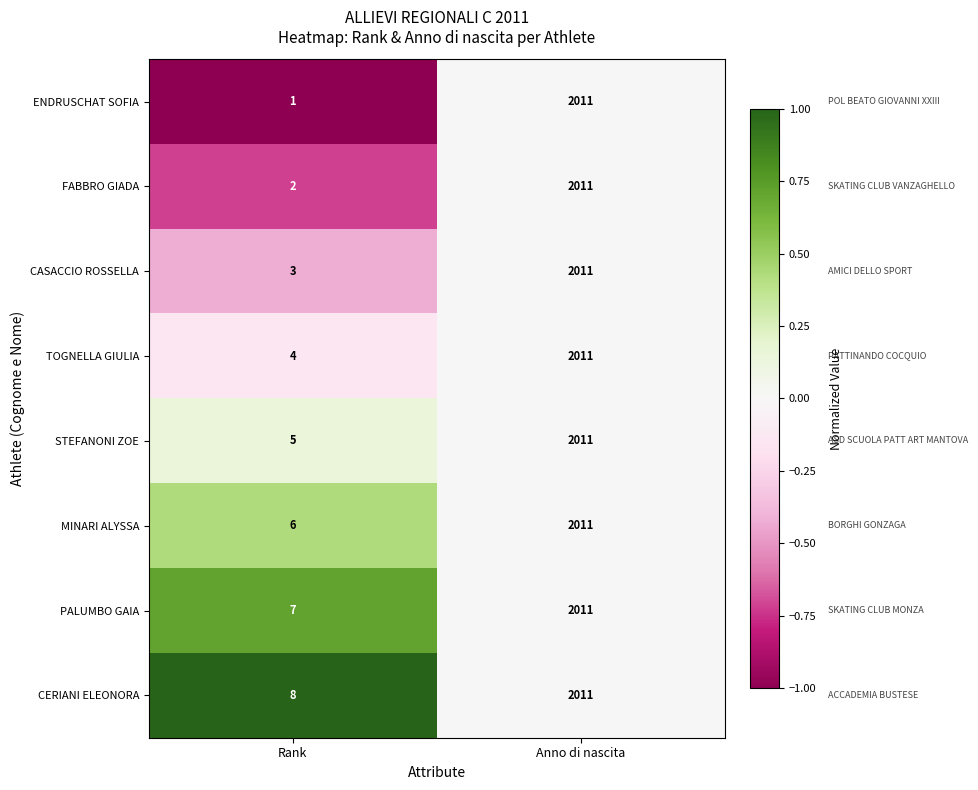

Is it true that ENDRUSCHAT SOFIA equals 1 at Rank?

True